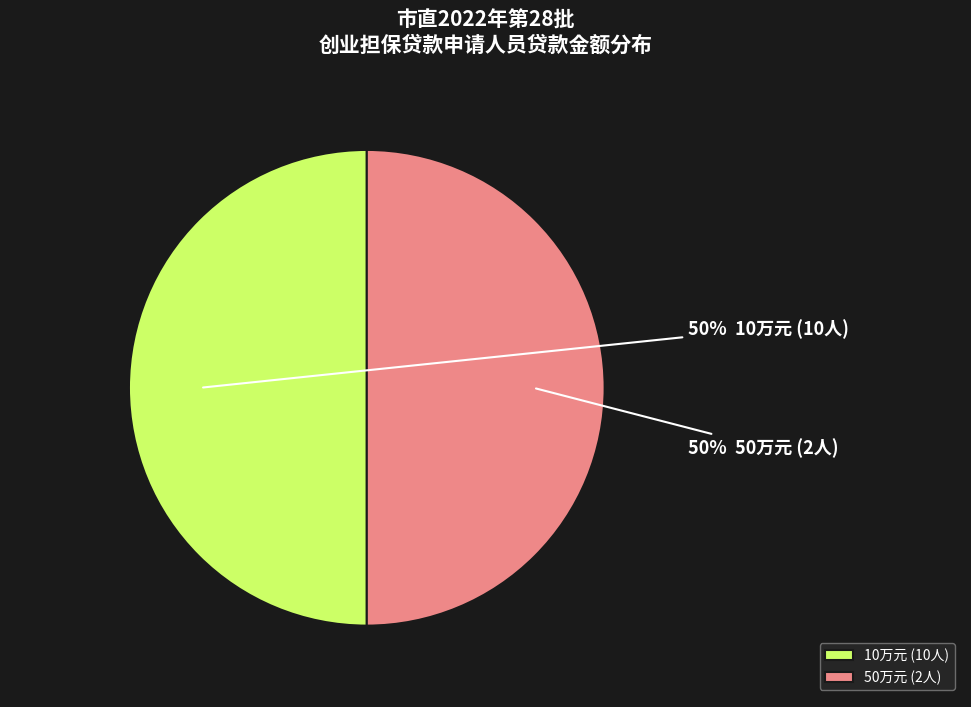

Combined, do 50万元 (2人) and 10万元 (10人) account for over 50%?

Yes